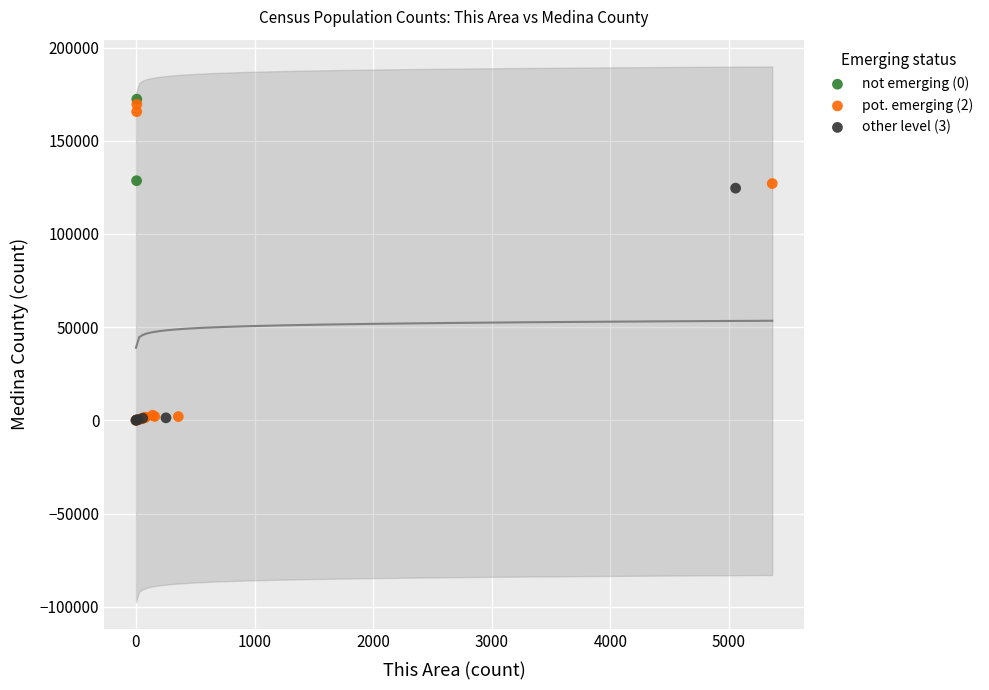

What are all the series names shown in the legend?

not emerging (0), pot. emerging (2), other level (3)